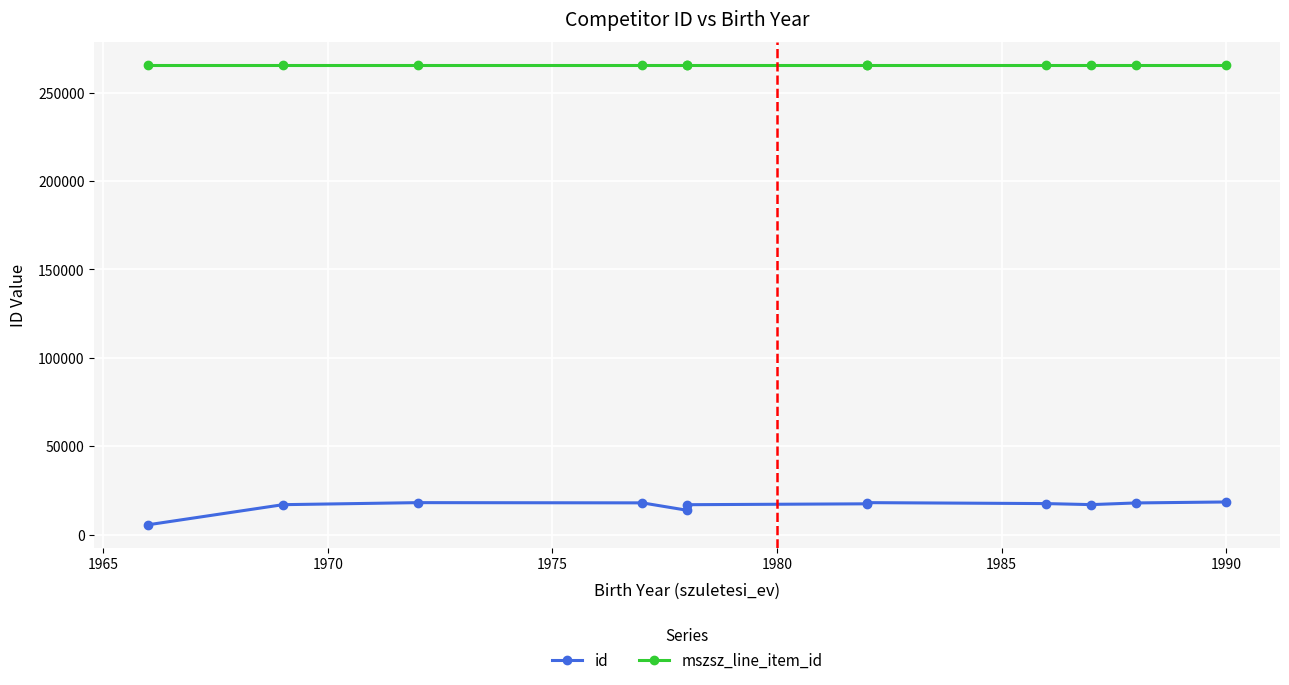

Where does the id series first go above 17505?

1970